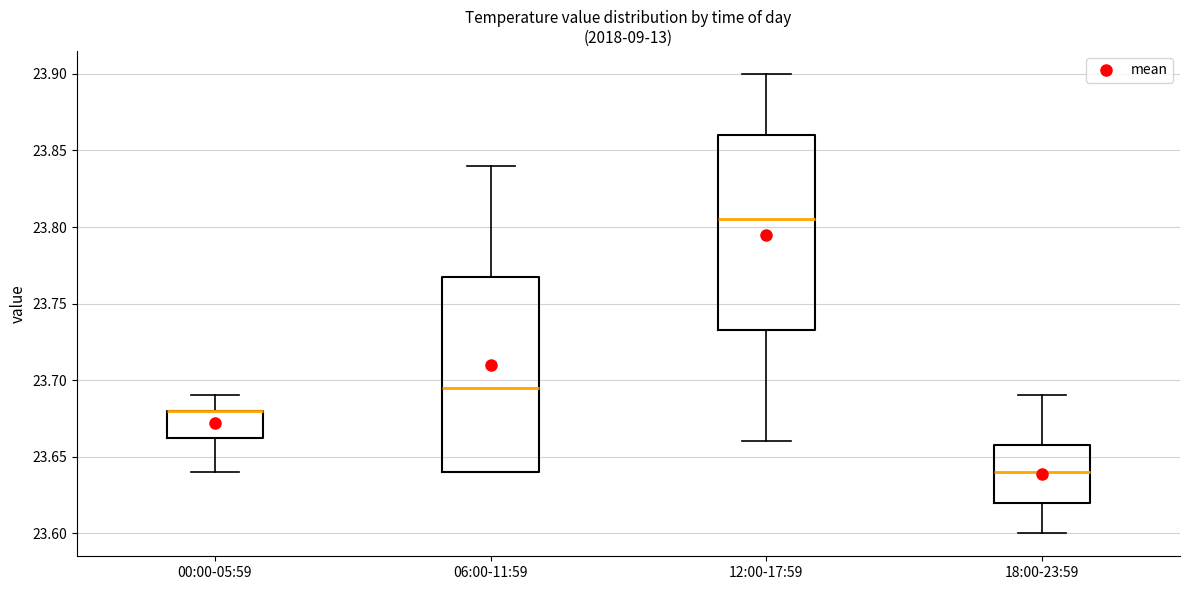

Reading left to right, read every box against the y-axis: the position of its median line, the range the box covers, and the ends of its whiskers. The values are not printed on the chart, so give them approximately, as read against the axis.

00:00-05:59: median 23.680 (drawn on the box's upper edge), box 23.665 to 23.680, whiskers 23.640 to 23.690
06:00-11:59: median 23.695, box 23.640 to 23.770, whiskers 23.640 to 23.840
12:00-17:59: median 23.805, box 23.735 to 23.860, whiskers 23.660 to 23.900
18:00-23:59: median 23.640, box 23.620 to 23.660, whiskers 23.600 to 23.690